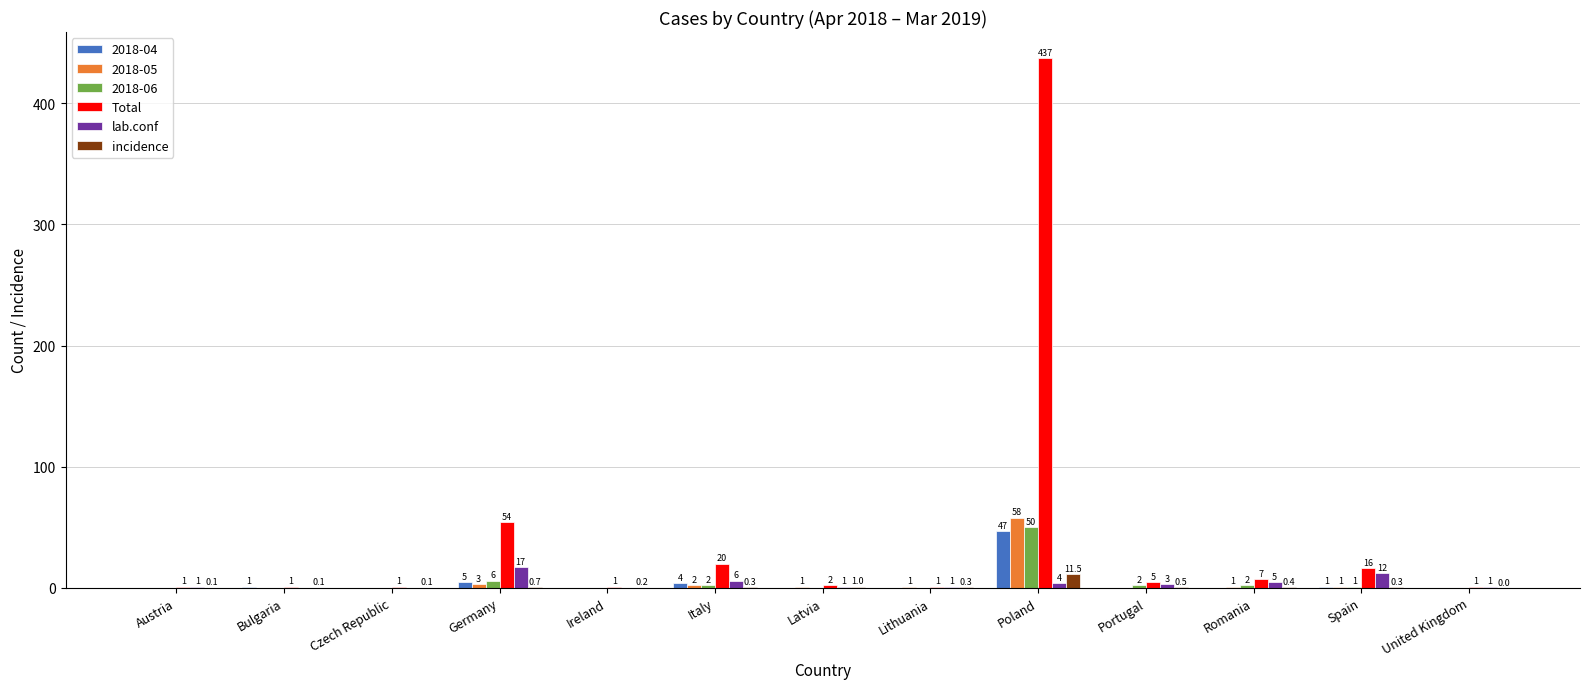

How many values in lab.conf are above zero?

10